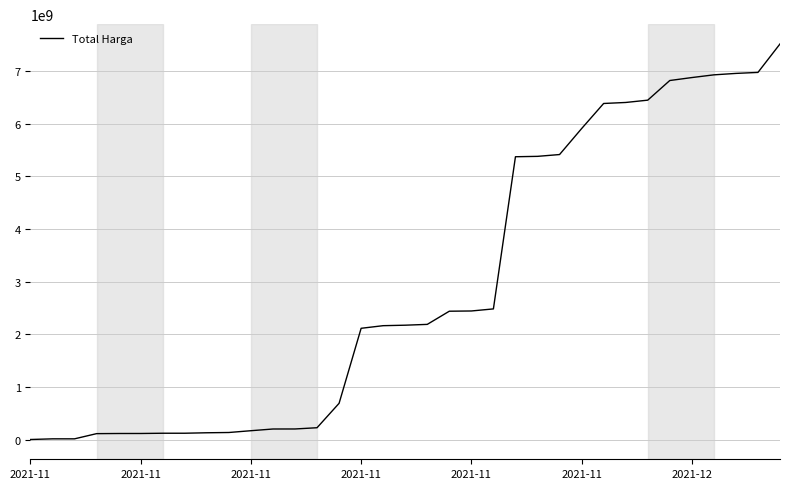

What is the difference between the maximum and minimum values?

7518163485